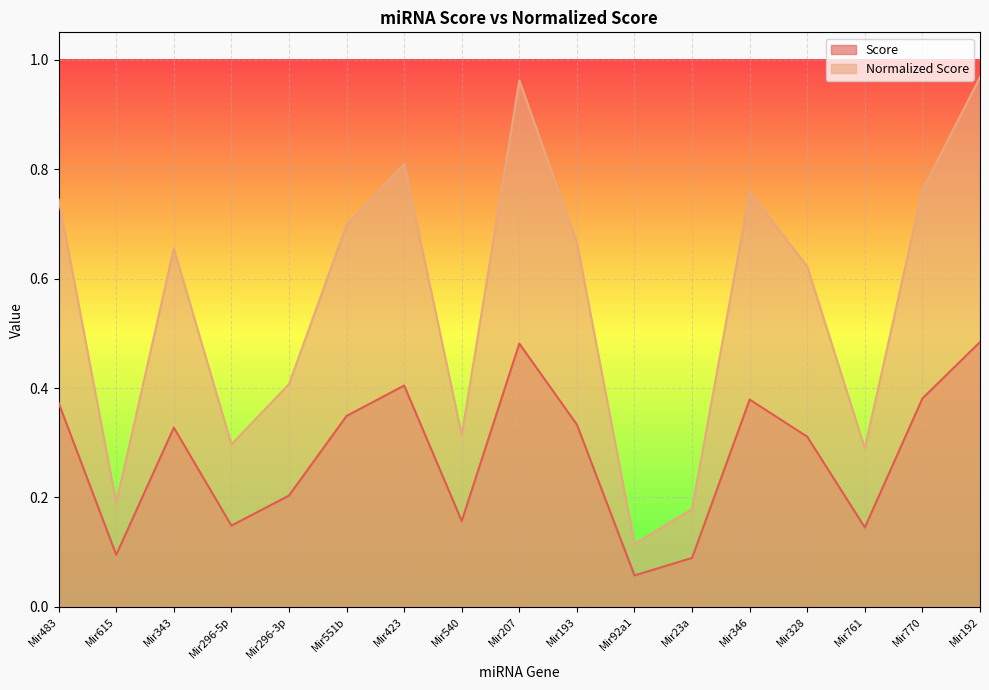

Count the Score values in the range 0 to 1.

17